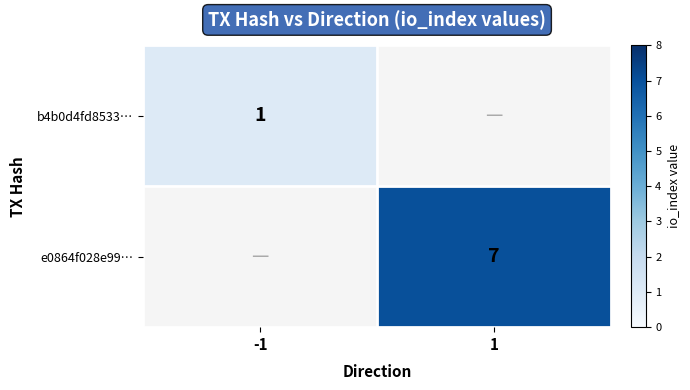

The e0864f028e99… series shows 9 at 1. True or false?

False